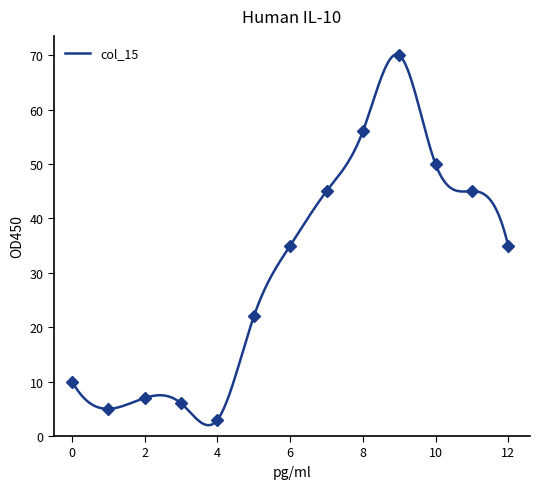

What is the highest value of the col_15 series?

70.1